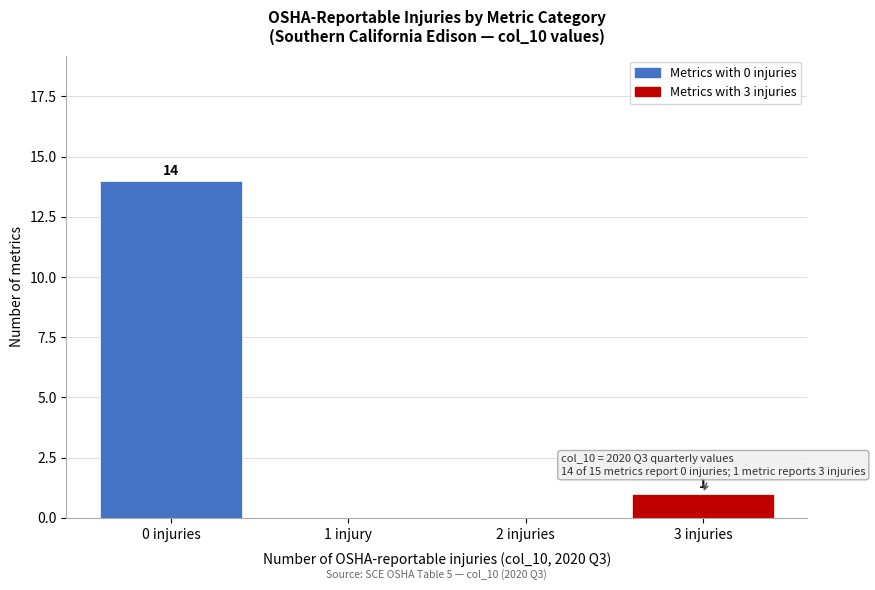

Reading left to right, list all the values displayed in this chart.

0 injuries=14	1 injury=0	2 injuries=0	3 injuries=1